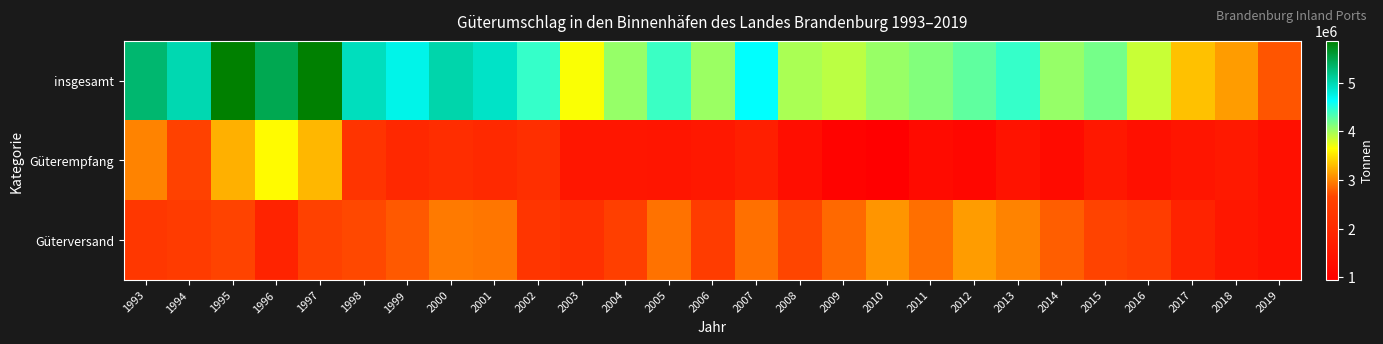

At how many categories does at least one series exceed 2025178?

27